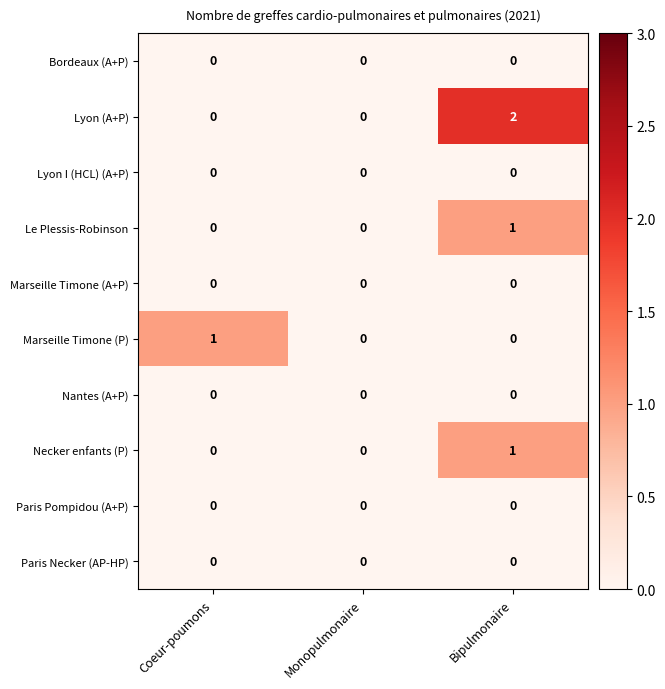

Reading left to right, list all the values displayed in this chart.

Bordeaux (A+P): Coeur-poumons=0	Monopulmonaire=0	Bipulmonaire=0
Lyon (A+P): Coeur-poumons=0	Monopulmonaire=0	Bipulmonaire=2
Lyon I (HCL) (A+P): Coeur-poumons=0	Monopulmonaire=0	Bipulmonaire=0
Le Plessis-Robinson: Coeur-poumons=0	Monopulmonaire=0	Bipulmonaire=1
Marseille Timone (A+P): Coeur-poumons=0	Monopulmonaire=0	Bipulmonaire=0
Marseille Timone (P): Coeur-poumons=1	Monopulmonaire=0	Bipulmonaire=0
Nantes (A+P): Coeur-poumons=0	Monopulmonaire=0	Bipulmonaire=0
Necker enfants (P): Coeur-poumons=0	Monopulmonaire=0	Bipulmonaire=1
Paris Pompidou (A+P): Coeur-poumons=0	Monopulmonaire=0	Bipulmonaire=0
Paris Necker (AP-HP): Coeur-poumons=0	Monopulmonaire=0	Bipulmonaire=0